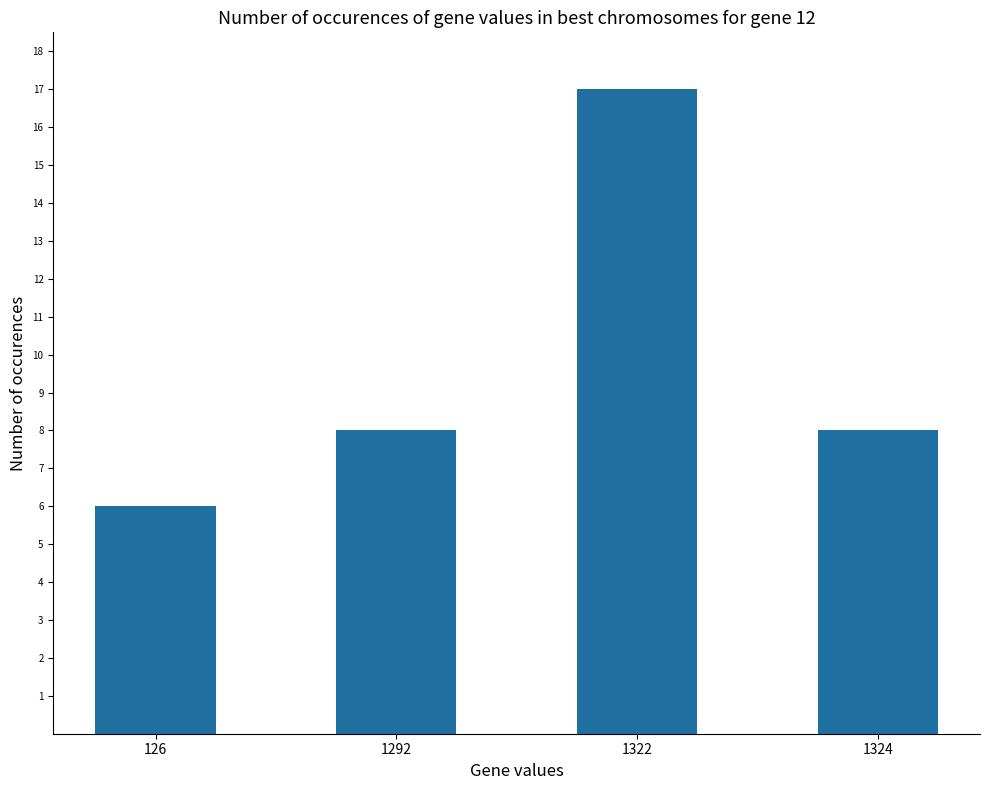

What is the value of the 2nd bar from the left?

8